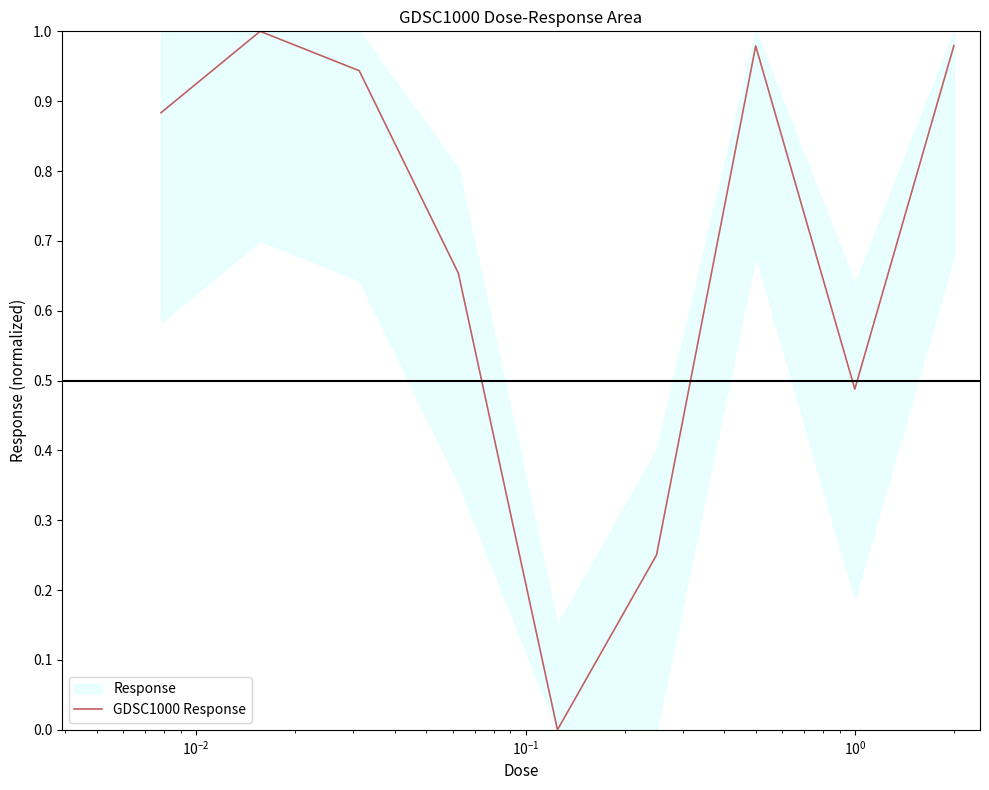

Reading left to right, extract all data points from this chart.

0.9	1.0	0.9	0.7	0.0	0.3	1.0	0.5	1.0